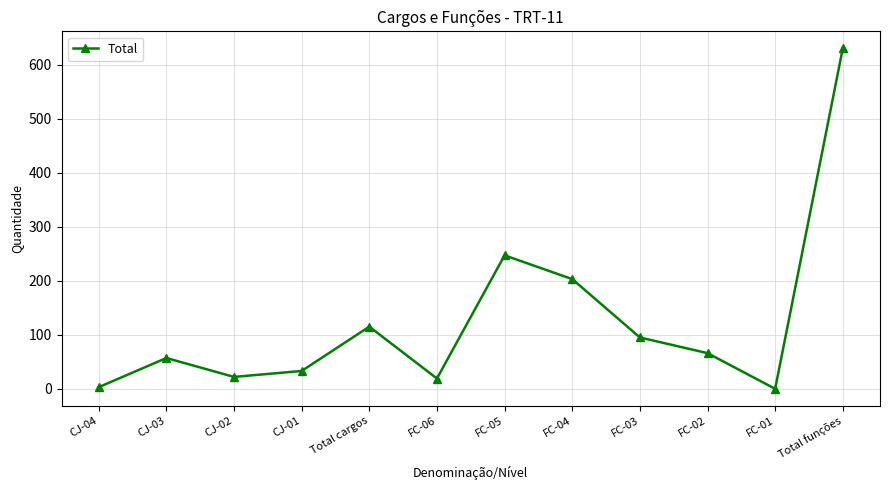

Reading left to right, extract all data points from this chart.

3	57	22	33	115	19	247	203	95	66	0	630